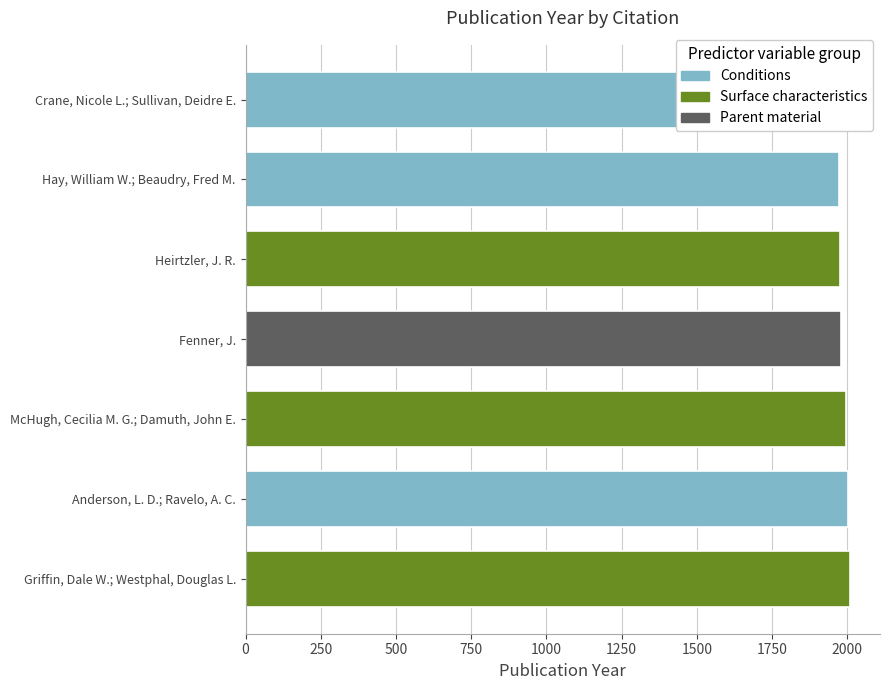

What is the smallest value displayed?

1973